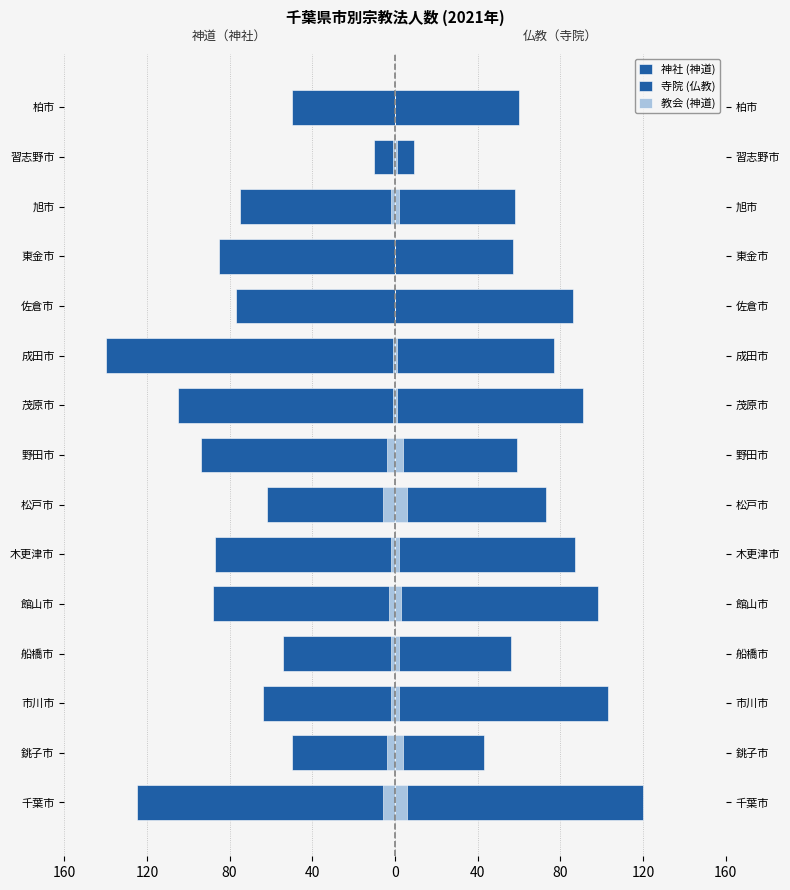

Are the bars horizontal?

Yes